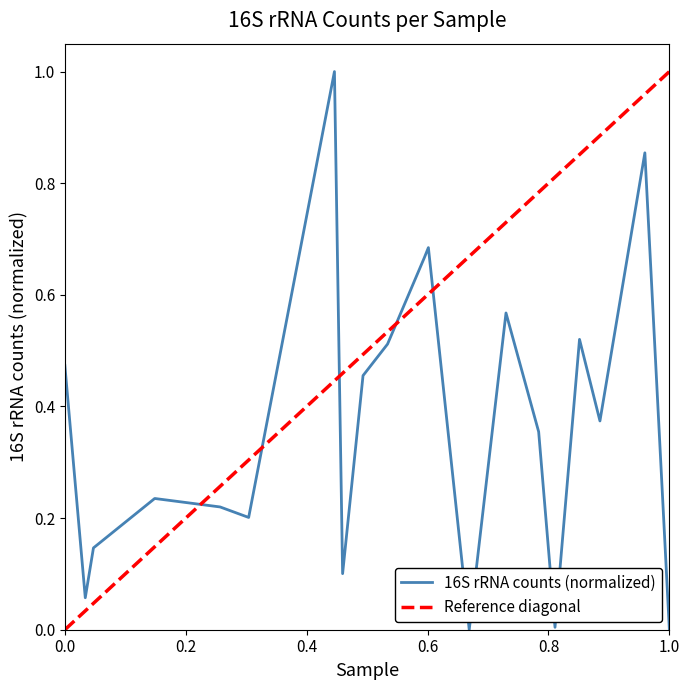

Reading left to right, extract all data points from this chart.

0.5	0.1	0.1	0.2	0.2	0.2	1.0	0.1	0.5	0.5	0.7	0.7	0.0	0.6	0.4	0.0	0.5	0.4	0.9	0.0